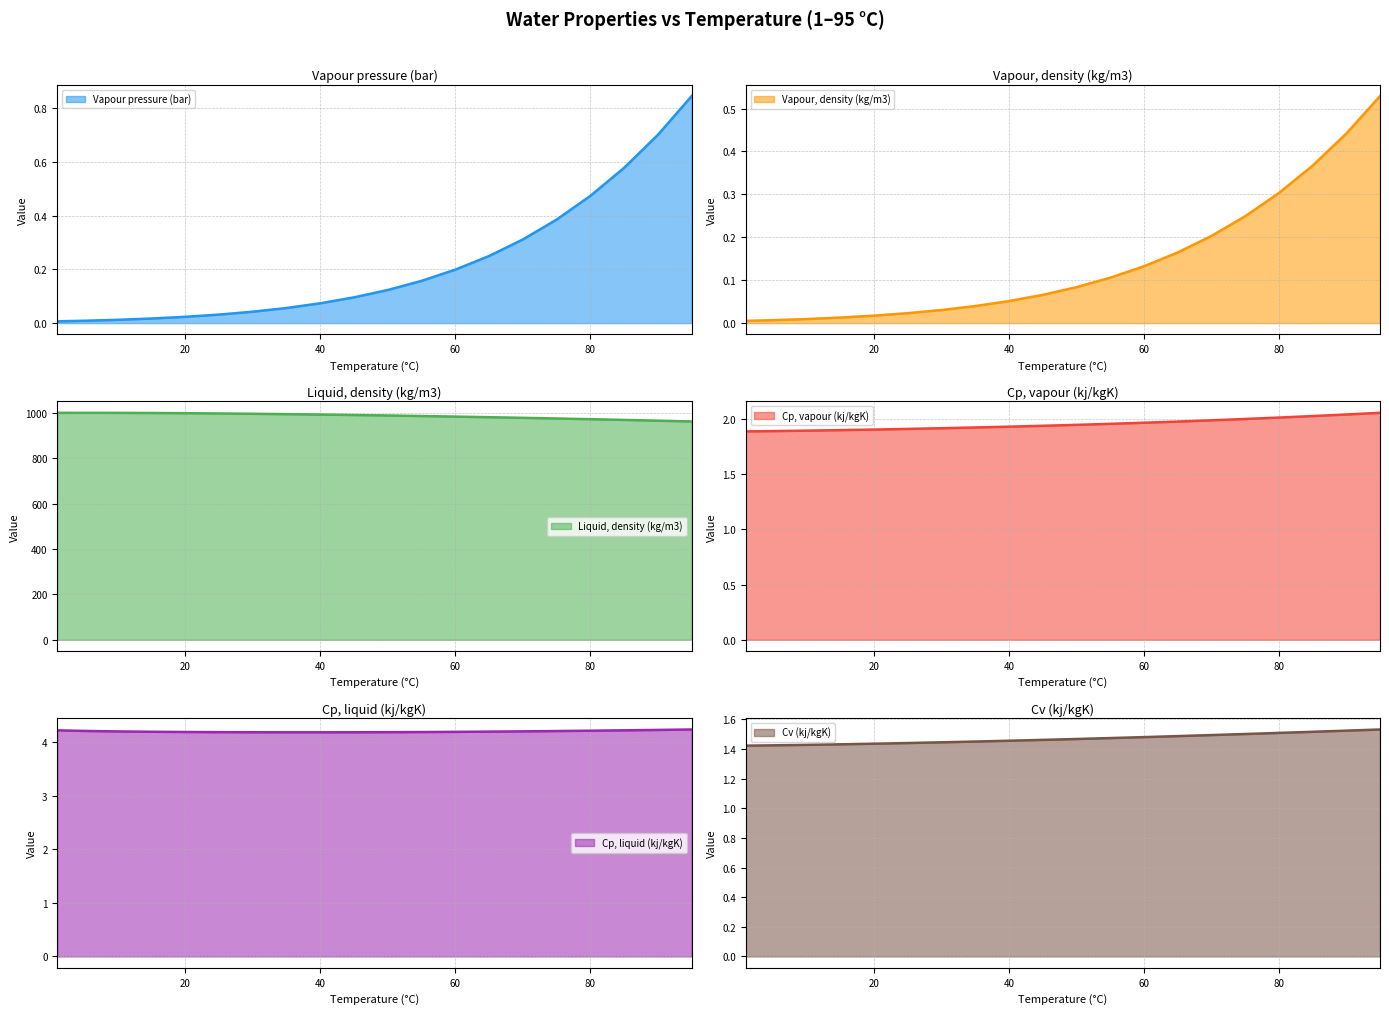

Which series has the widest spread of values?

Liquid, density (kg/m3)